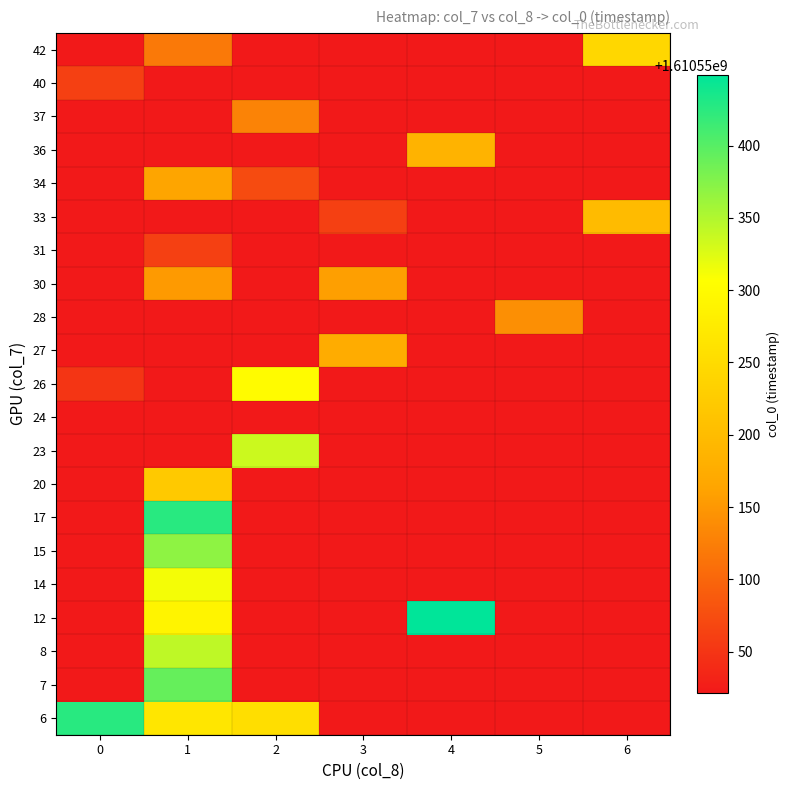

What is the difference between the maximum and minimum values in the col_vals series?

6.0